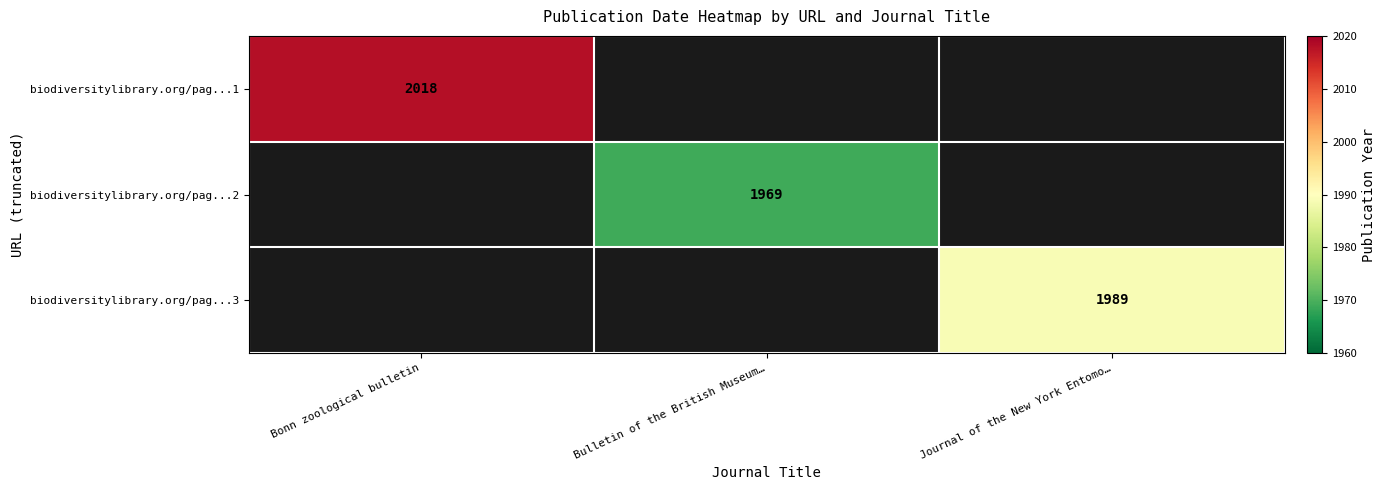

The biodiversitylibrary.org/pag...2 series shows 2847 at Bulletin of the British Museum…. True or false?

False